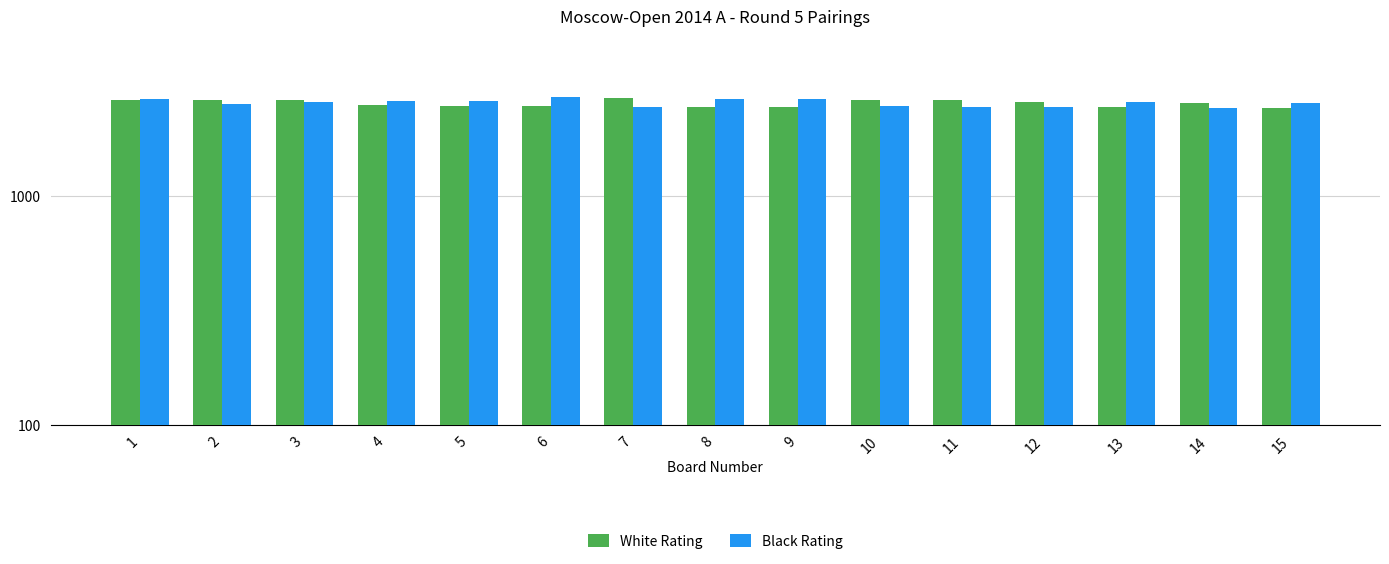

Rank the categories by White Rating value from highest to lowest.

7, 2, 1, 3, 10, 11, 12, 14, 4, 5, 6, 8, 9, 13, 15